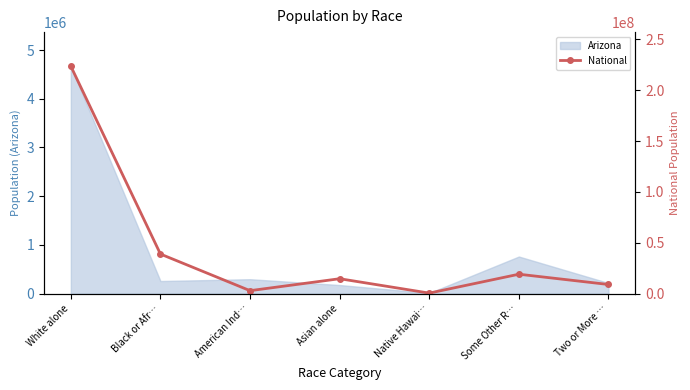

List the labels in order of value, largest first.

White alone, Black or Afr…, Some Other R…, Asian alone, Two or More …, American Ind…, Native Hawai…